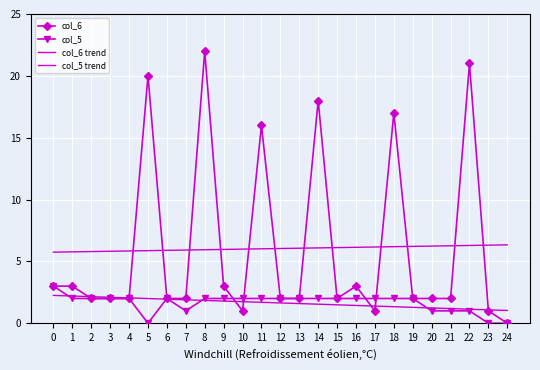

Rank the series at 11 from highest to lowest value.

col_6, col_6 trend, col_5, col_5 trend